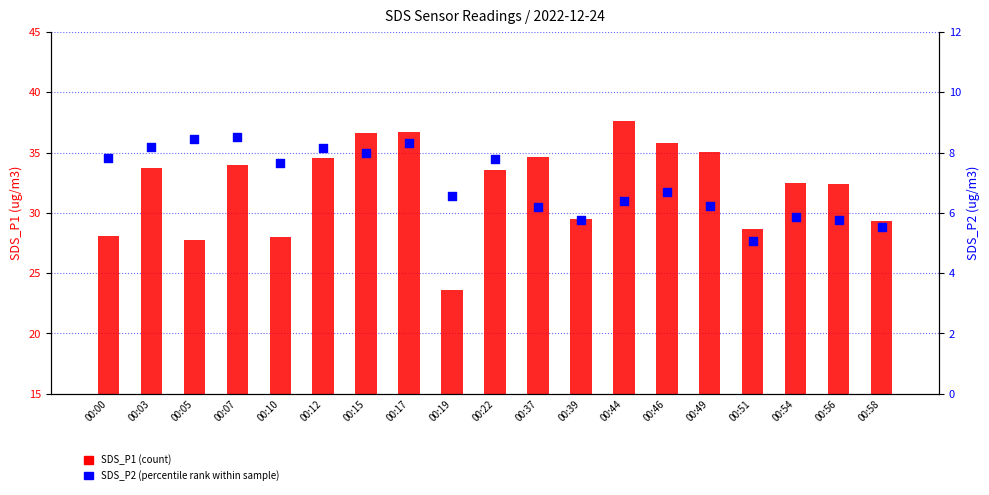

Is the value of SDS_P2 at 00:17 greater than the value of SDS_P1 at 00:22?

No